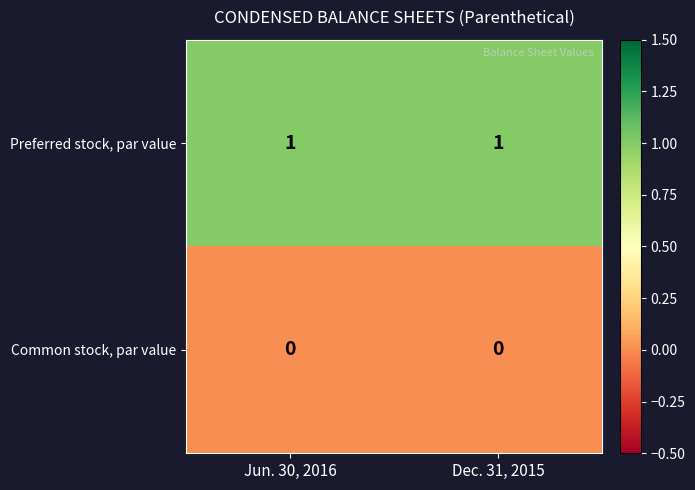

True or false: Common stock, par value has a value of 0 at Jun. 30, 2016.

True